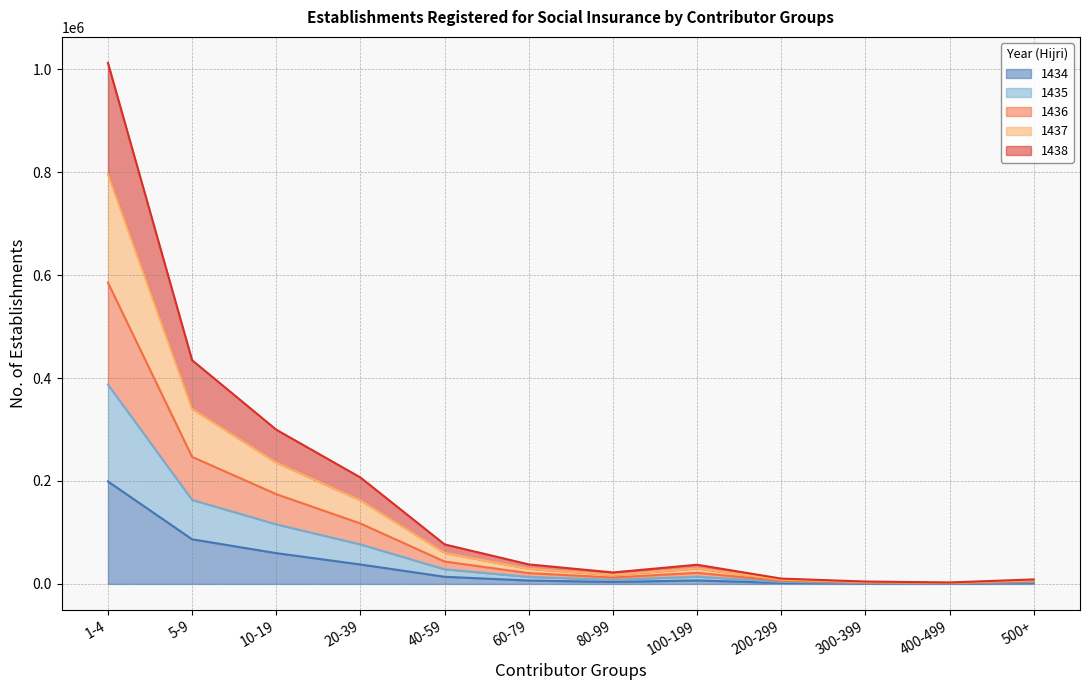

In 1438, how many points are higher than both neighbors (excluding endpoints)?

1